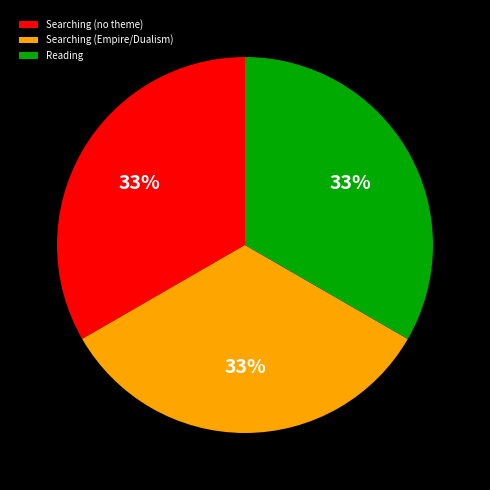

The Searching (Empire/Dualism) slice represents 33% of the pie. True or false?

True